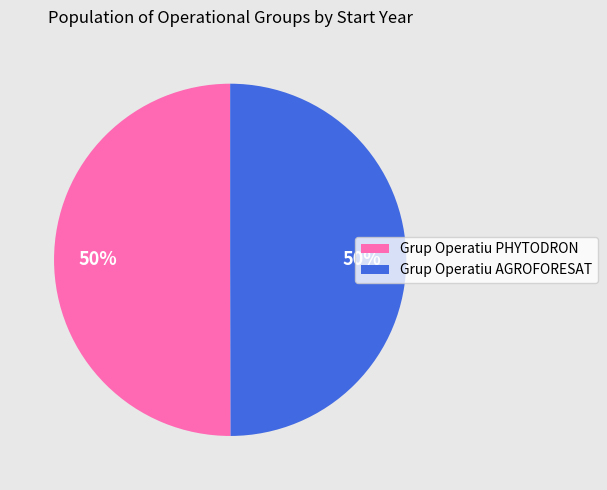

What percentage is the Grup Operatiu PHYTODRON slice, to the nearest percent?

50%